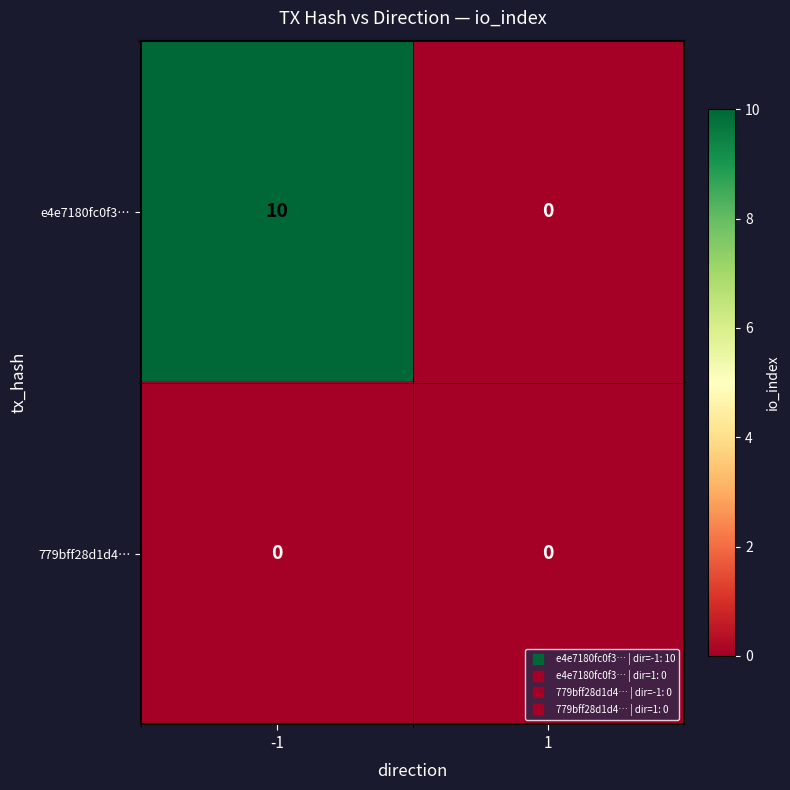

What is the difference between the e4e7180fc0f3… values at -1 and 1?

10